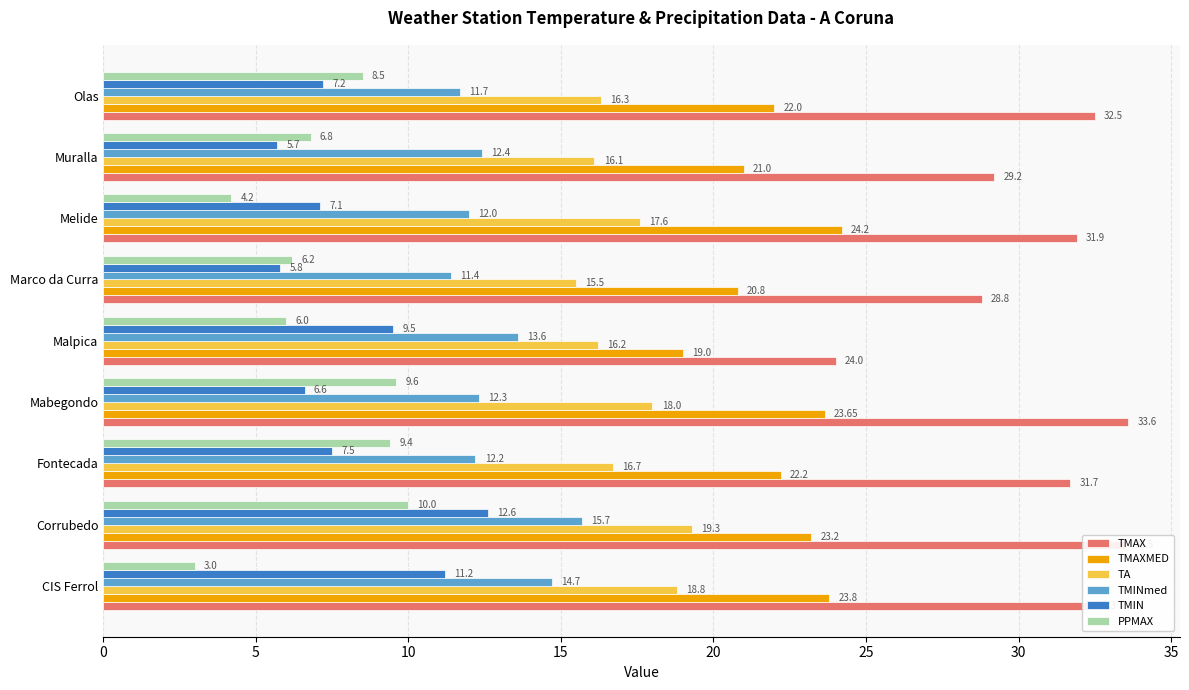

Which category has the lowest value in the TMAXMED series?

Malpica